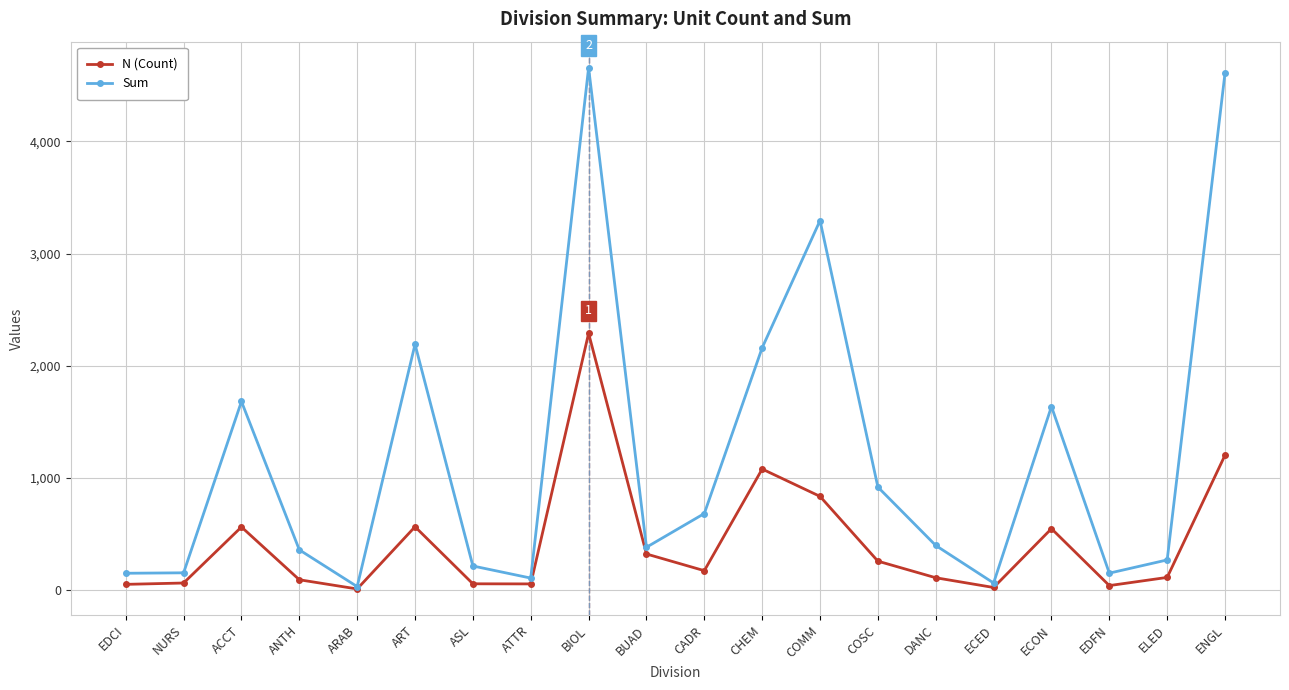

What is the value of the Sum point at the 4th from the left?

356